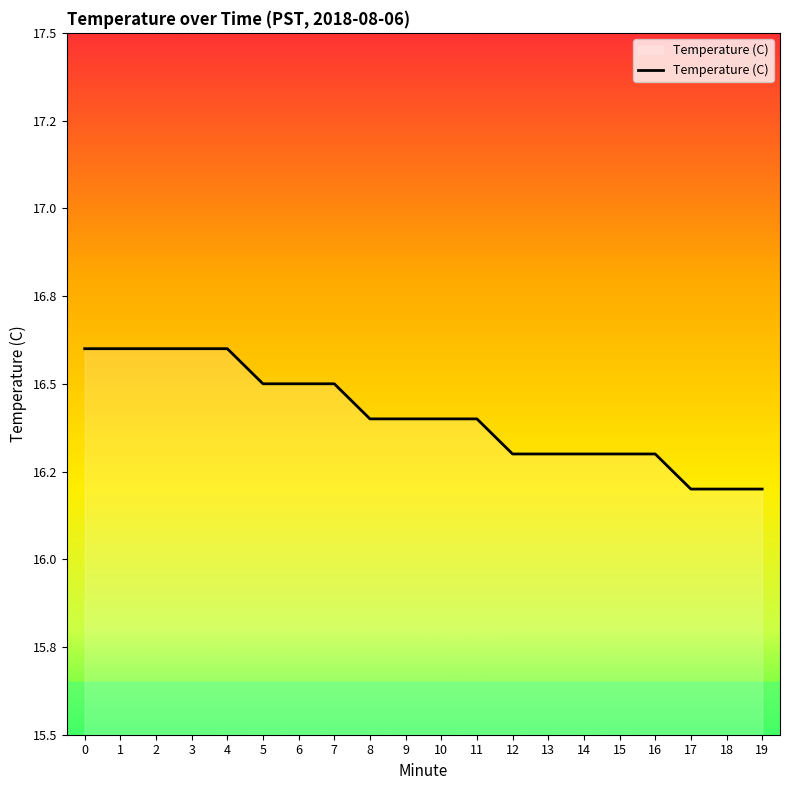

Is this an area chart (filled region under the line)?

Yes